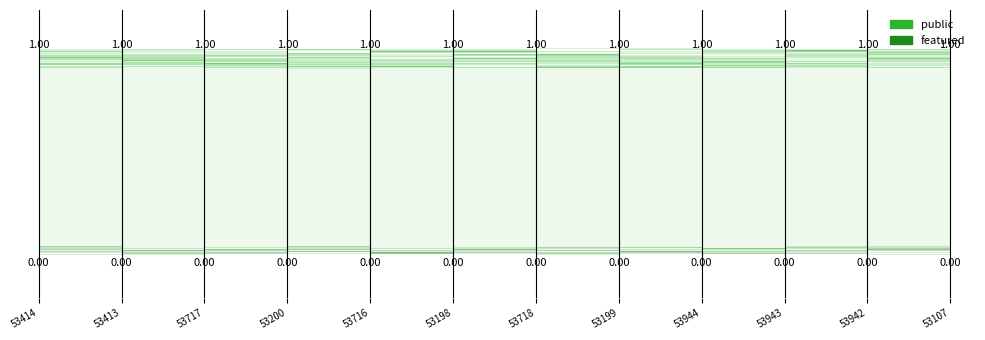

What is the label of the 10th point from the right?

53717